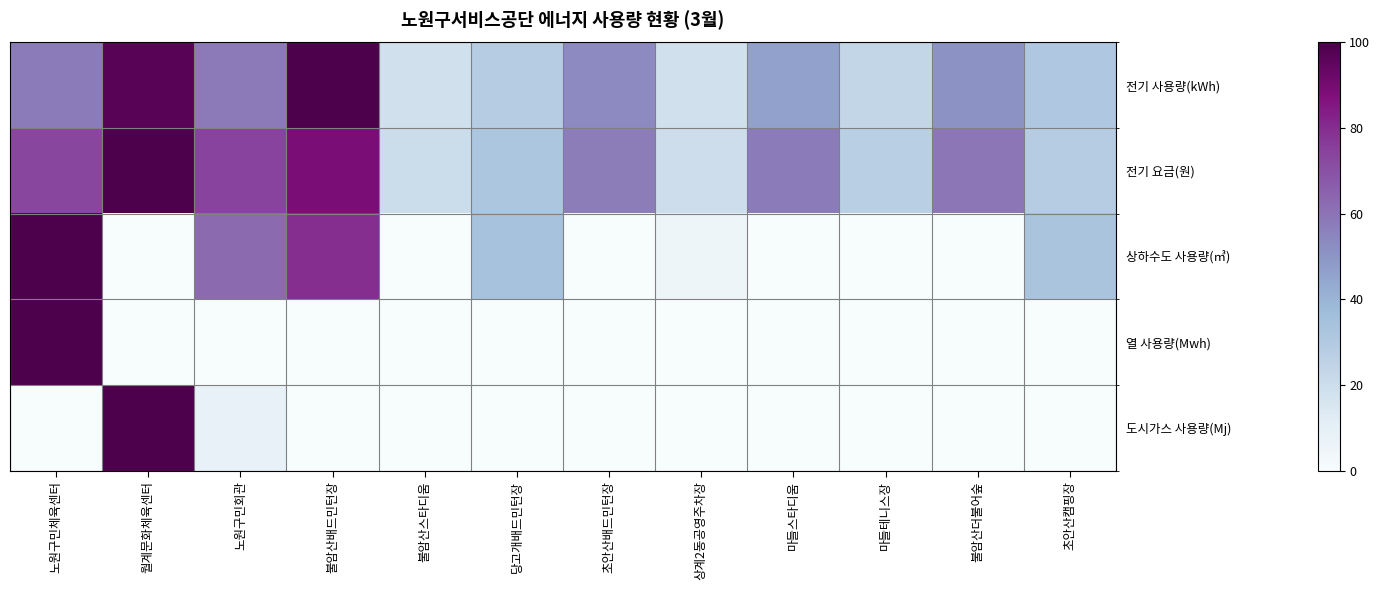

Which has a higher value, 초안산배드민턴장 or 월계문화체육센터?

월계문화체육센터